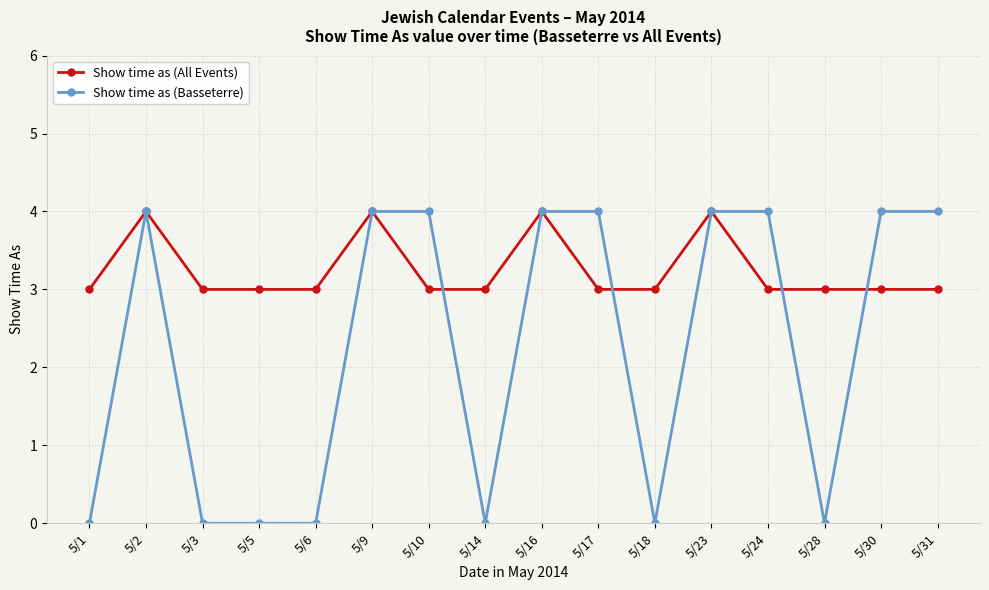

What is the difference between the highest and lowest values at 5/31?

1